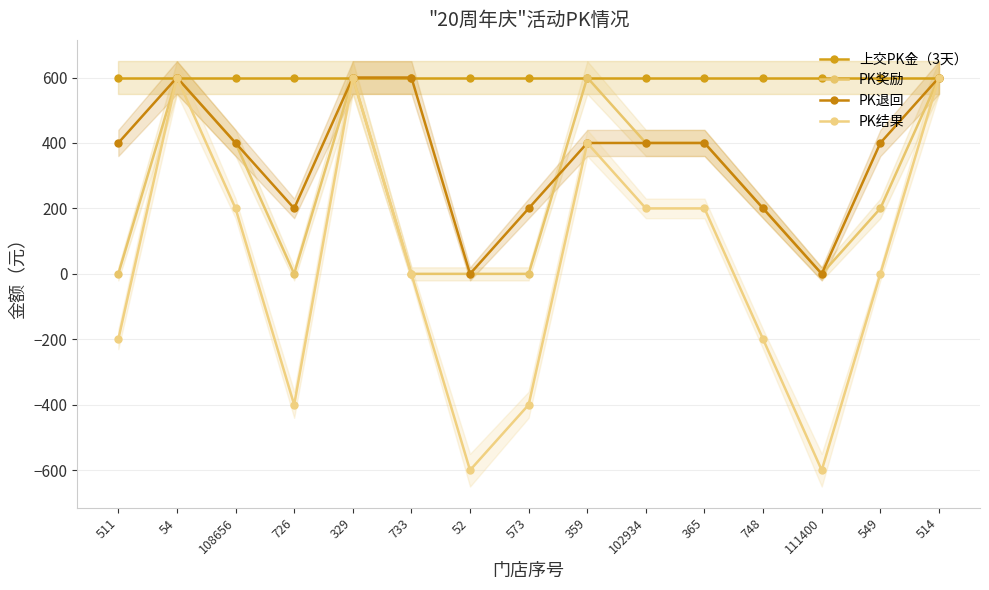

What is the label of the 11th point from the left?

365